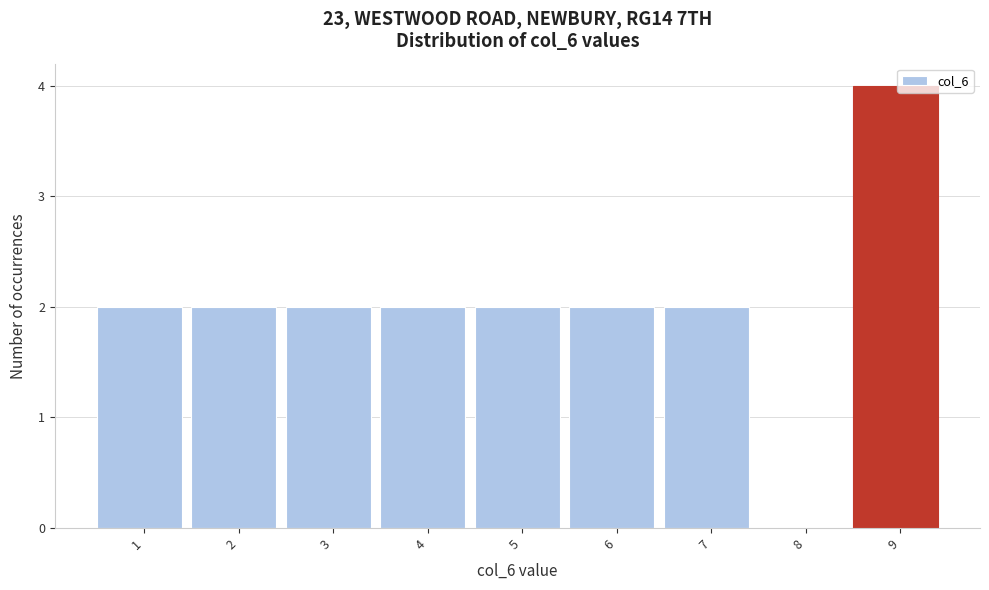

Reading left to right, transcribe all the data shown in this chart.

1=2	2=2	3=2	4=2	5=2	6=2	7=2	8=0	9=4